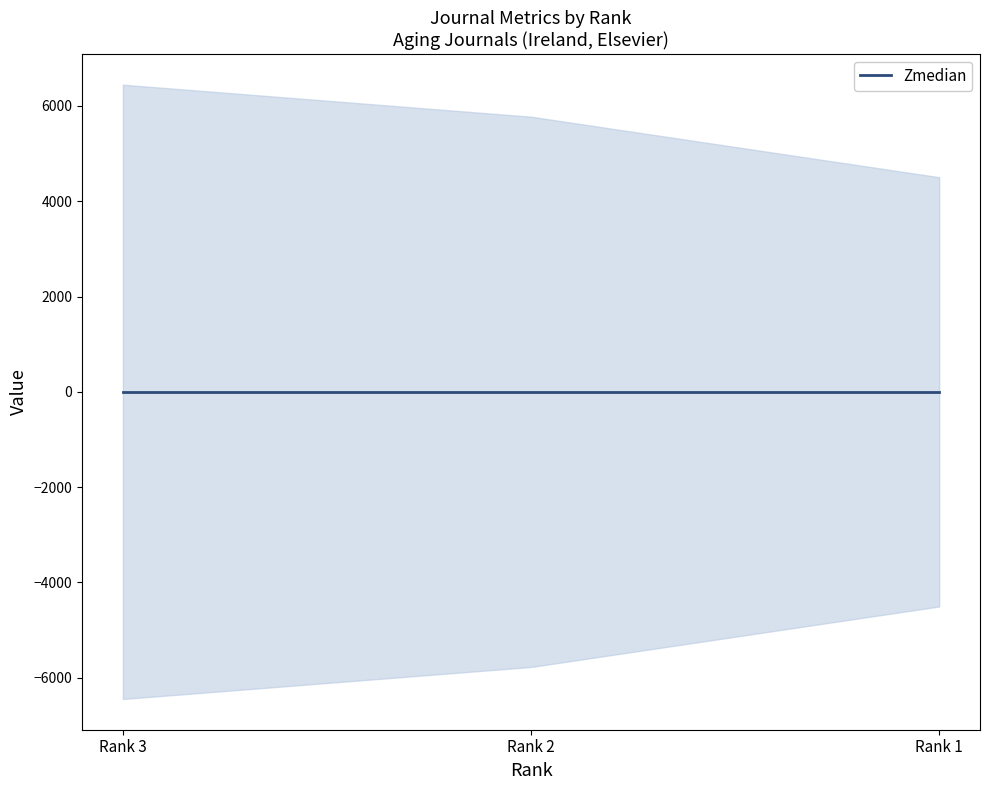

True or false: Total Refs. has a value of 5775 at Rank 2.

True